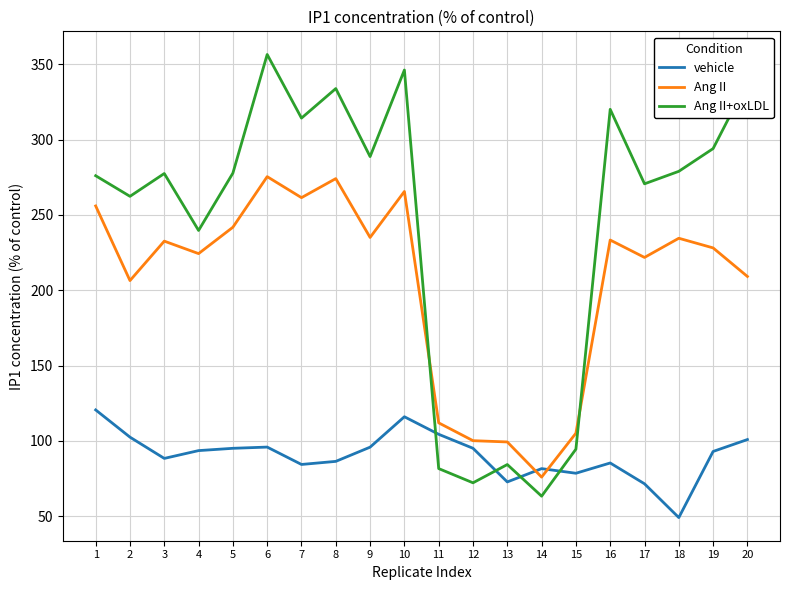

True or false: vehicle has a value of 93.0 at 19.

True